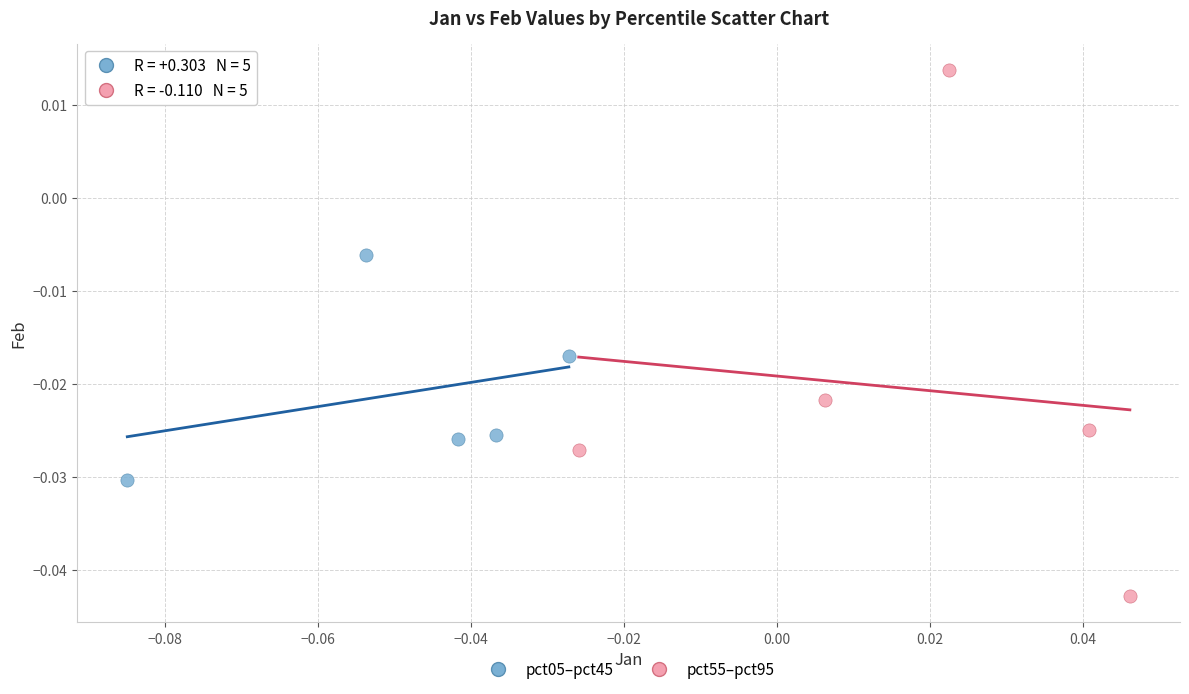

Which series has the widest spread of Y values?

pct55–pct95